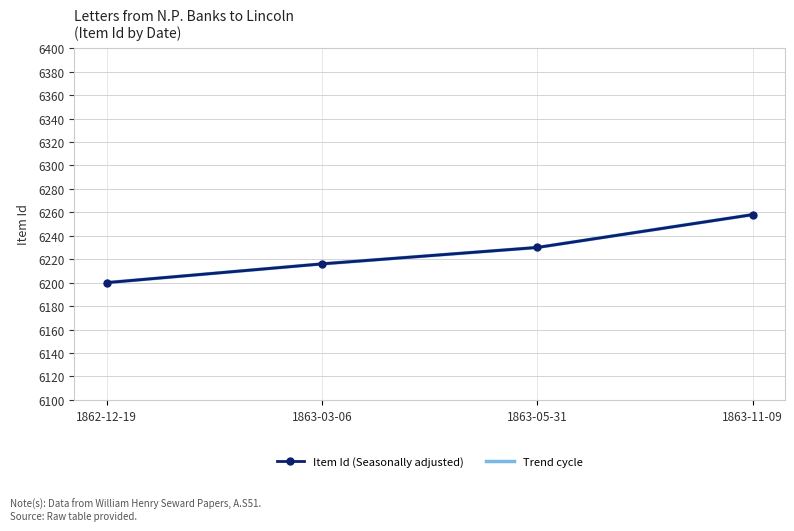

What is the greatest value displayed?

6258